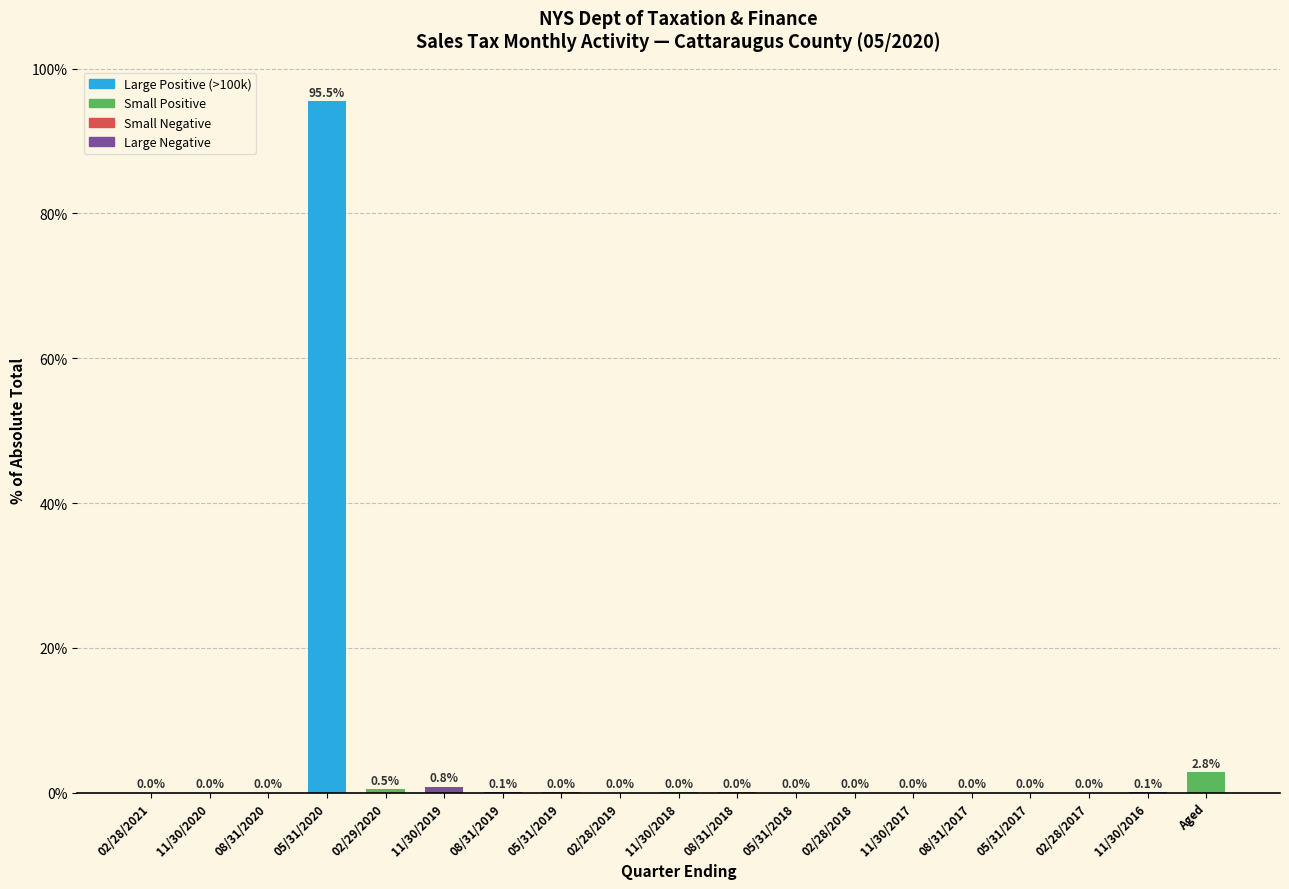

At which label is the value closest to 47?

Aged